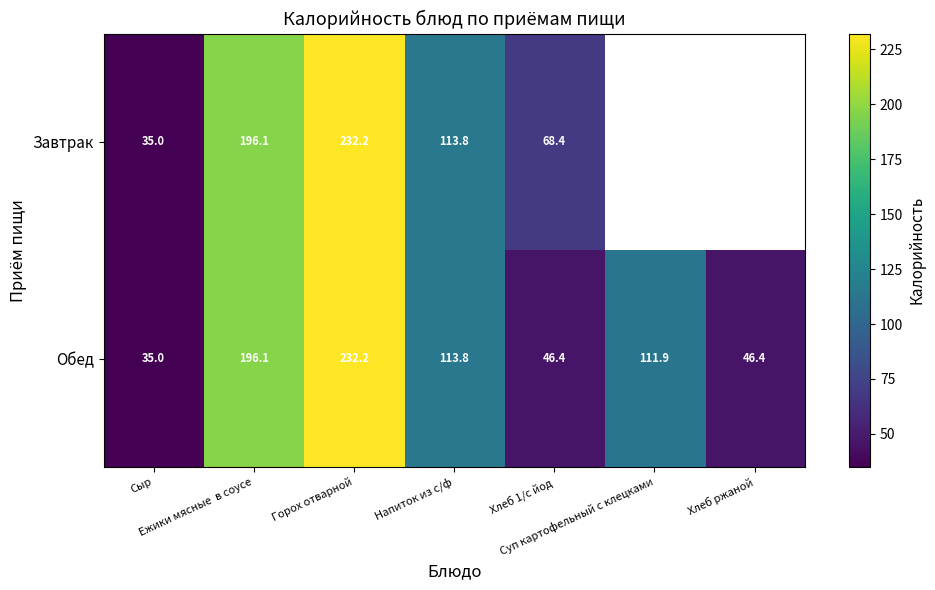

Is the value of Завтрак at Горох отварной greater than the value of Обед at Хлеб 1/с йод?

Yes